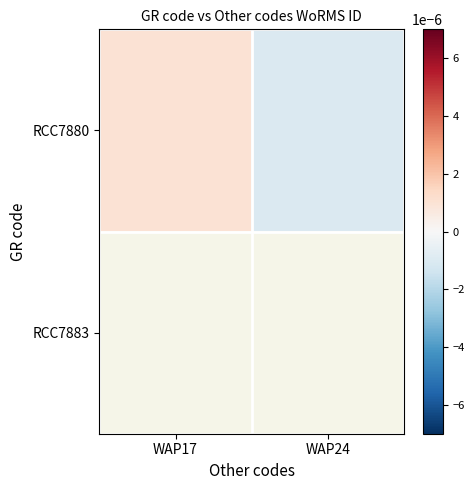

Count the number of data series in this chart.

2